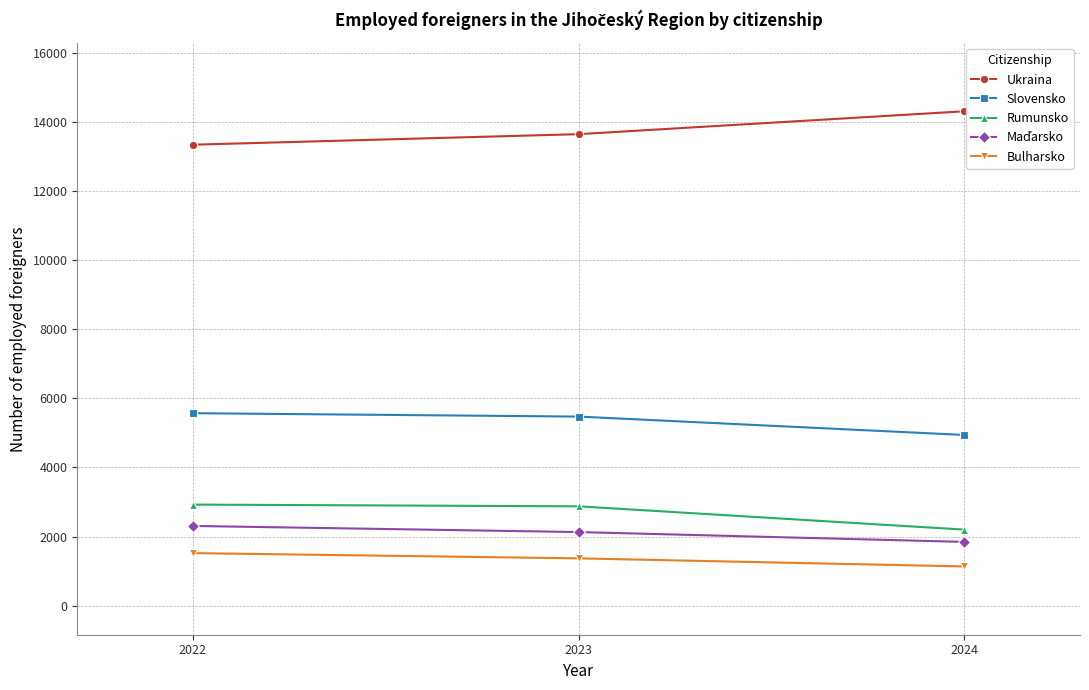

What is the difference between the second highest and minimum values in the Slovensko series?

532